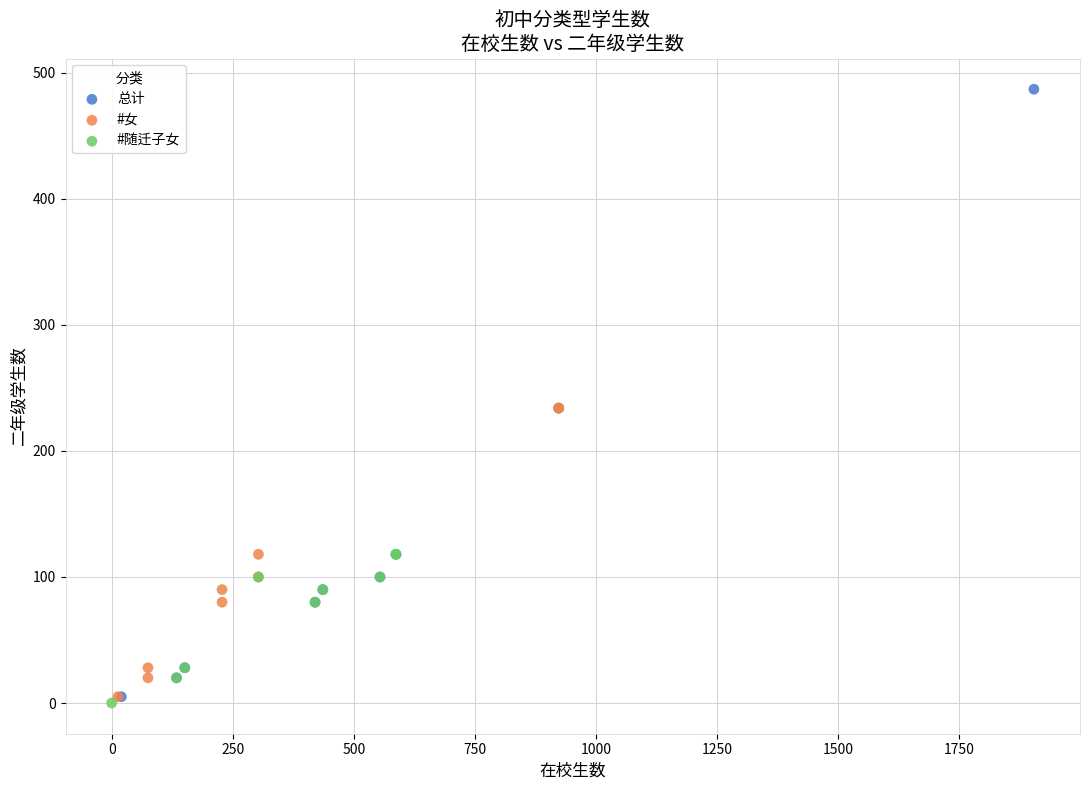

Which series reaches the maximum Y coordinate?

总计